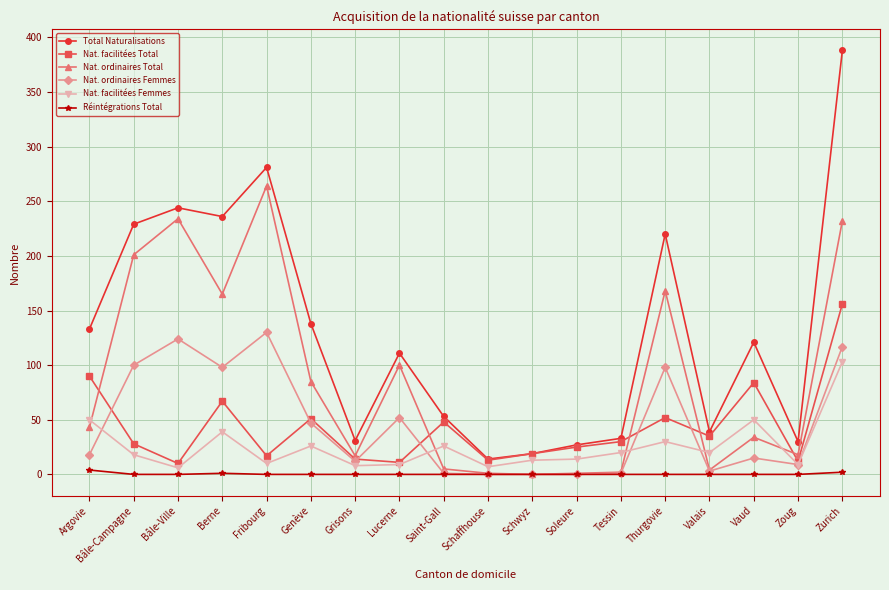

True or false: Nat. facilitées Total has more than 2 points higher than both neighbors.

True